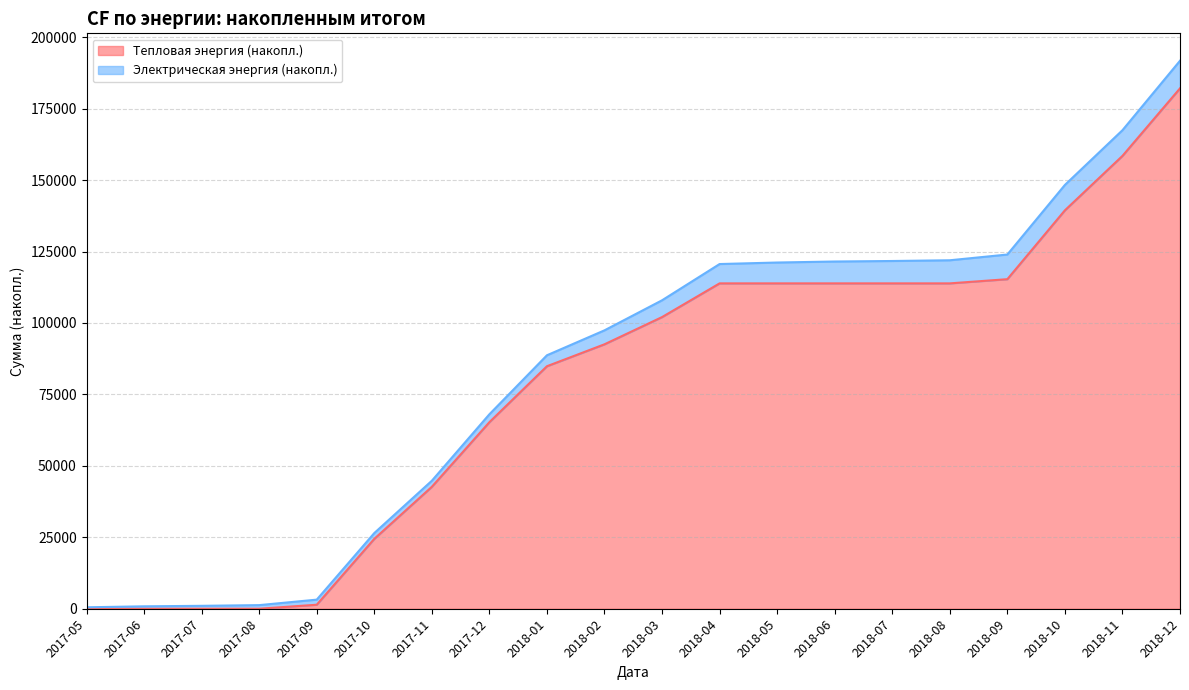

What is the change in value from 2017-07 to 2017-12?

+65276.9